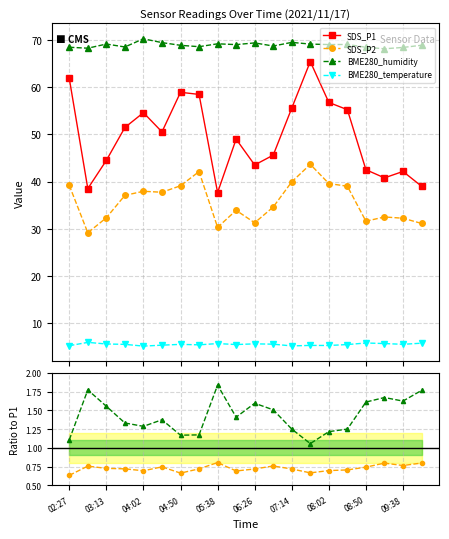

Is this an area chart (filled region under the line)?

No